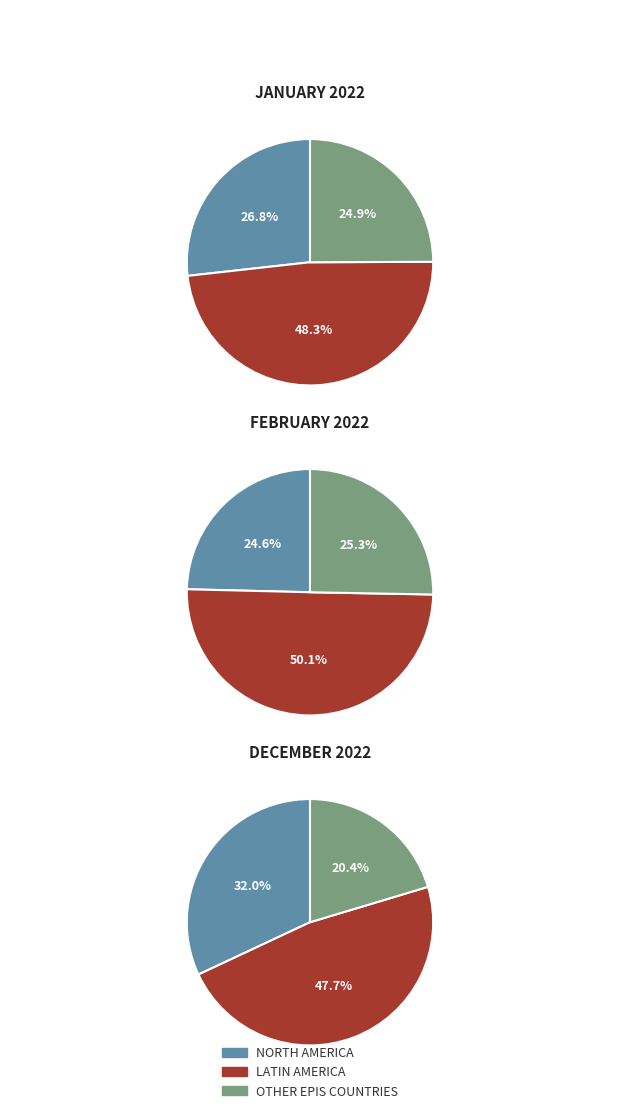

Is the sum of OTHER EPIS COUNTRIES and NORTH AMERICA greater than half?

Yes